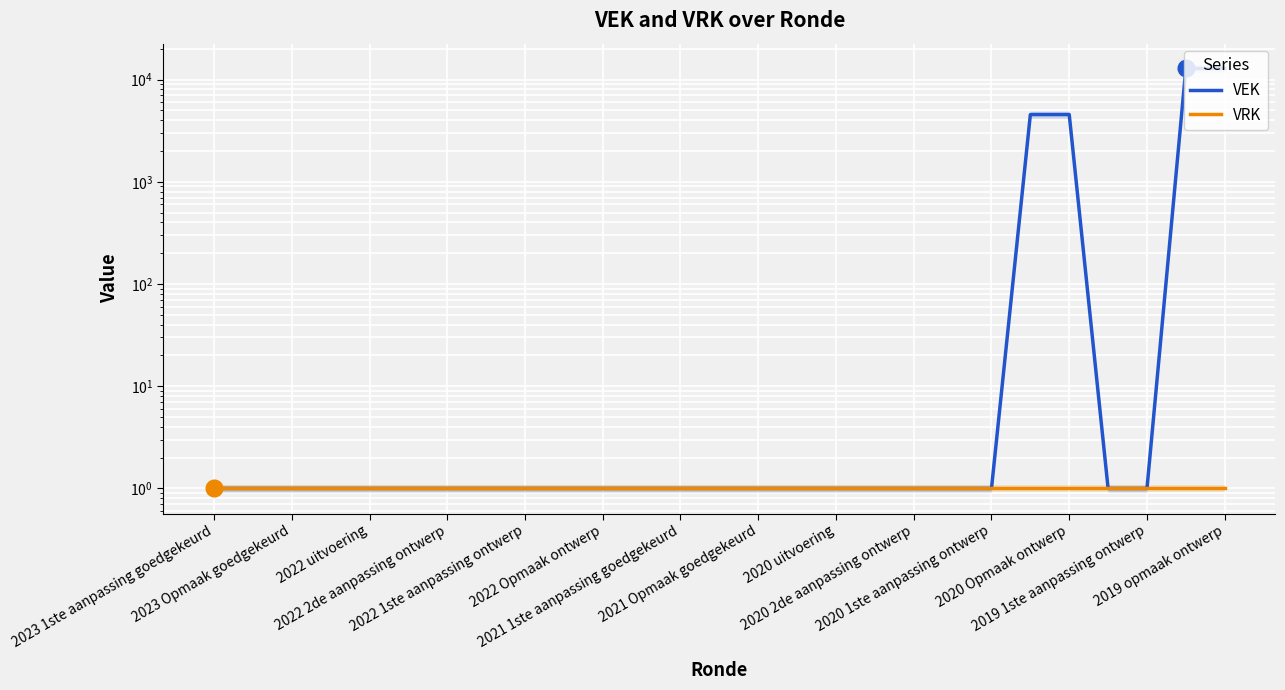

At which label is VRK closest to 1?

2023 1ste aanpassing goedgekeurd